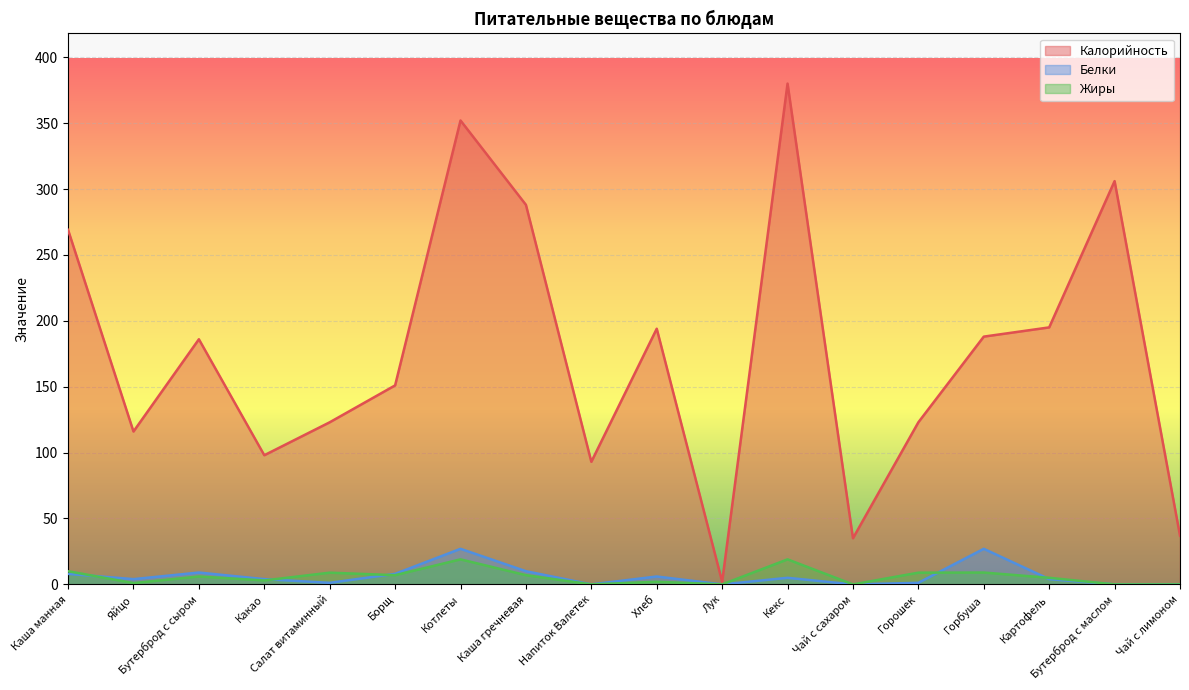

What position from the left is Бутерброд с маслом?

17